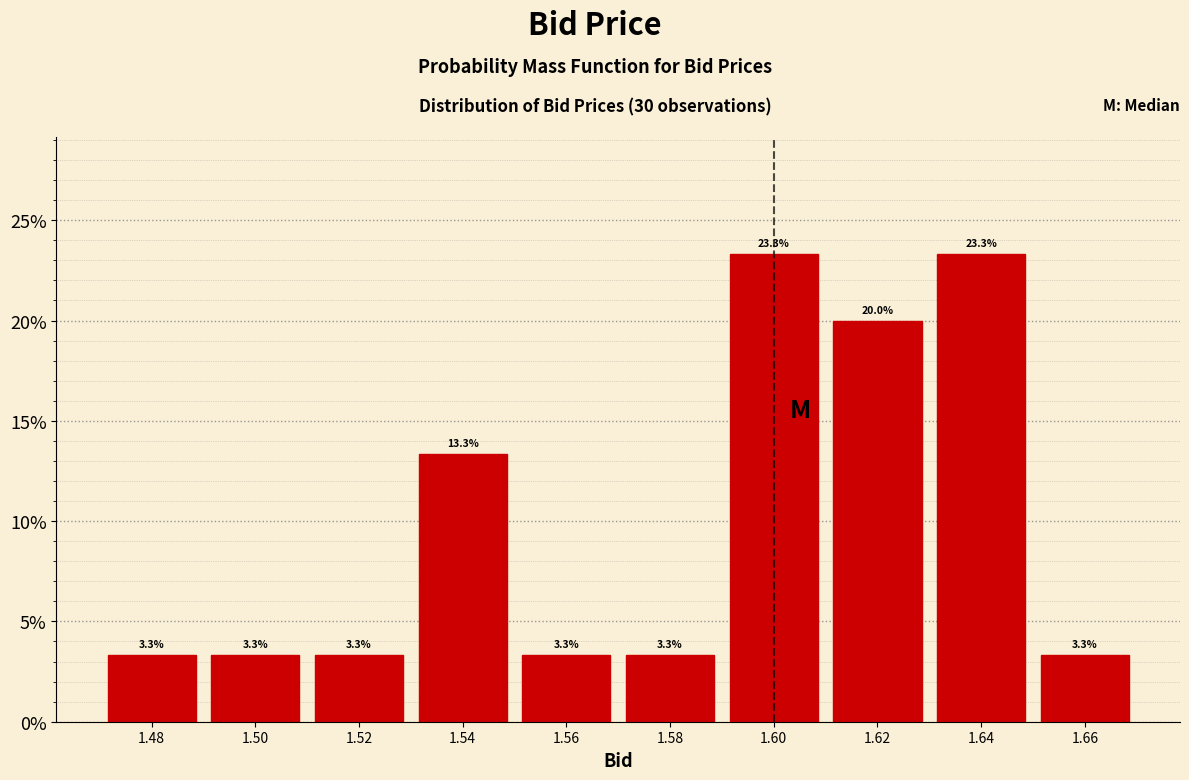

Reading left to right, transcribe this chart: for each bar, give the range it covers on the x-axis and its height.

1.47 to 1.49: 3.3
1.49 to 1.51: 3.3
1.51 to 1.53: 3.3
1.53 to 1.55: 13.3
1.55 to 1.57: 3.3
1.57 to 1.59: 3.3
1.59 to 1.61: 23.3
1.61 to 1.63: 20.0
1.63 to 1.65: 23.3
1.65 to 1.67: 3.3